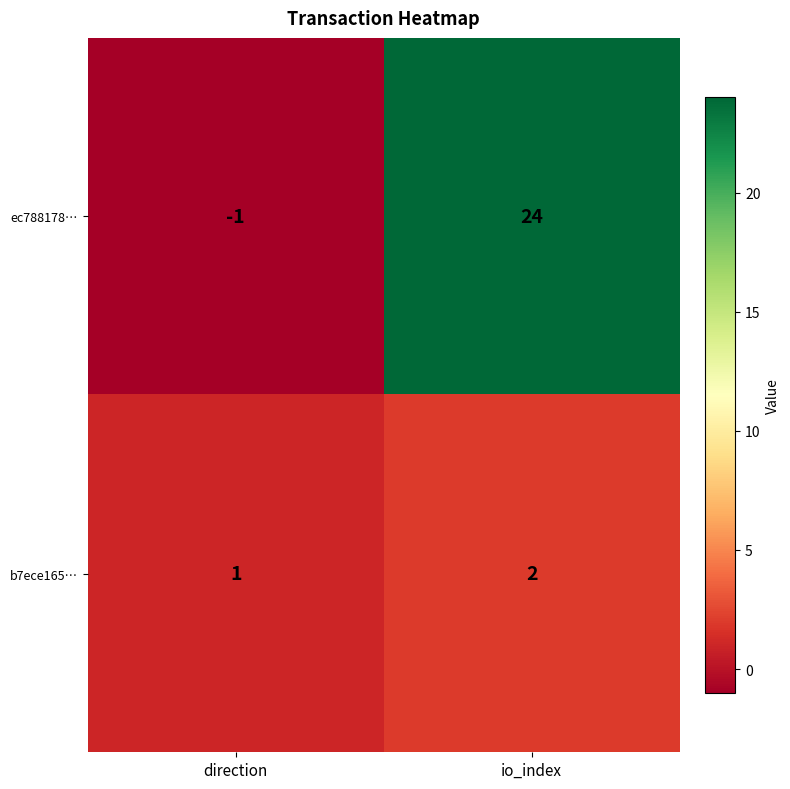

The value of ec788178… at io_index is 10. True or false?

False